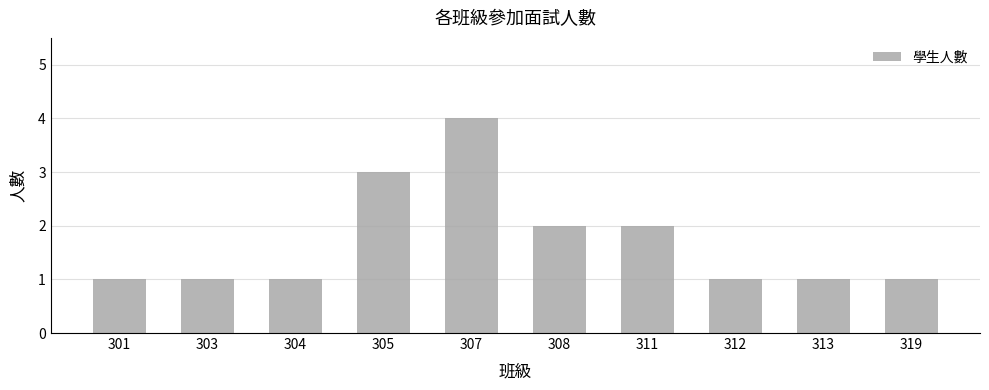

What is the greatest value displayed?

4